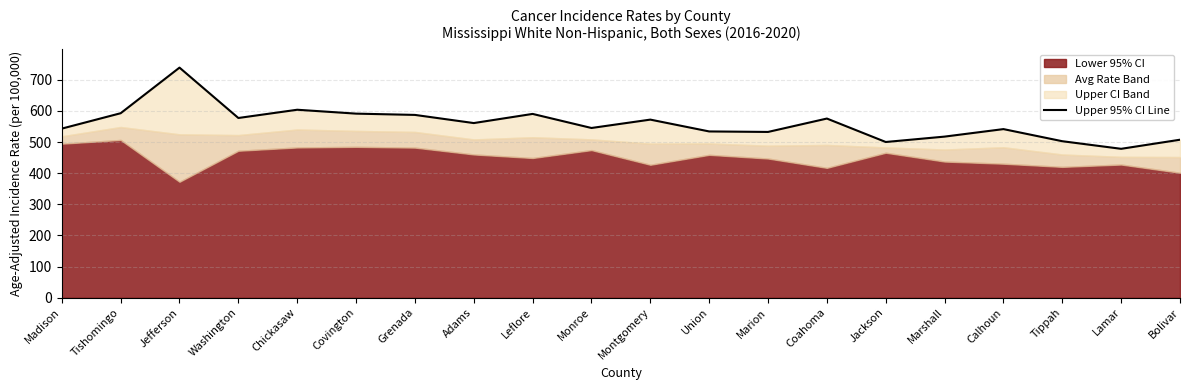

What is the change in value from Madison to Lamar?

-64.9